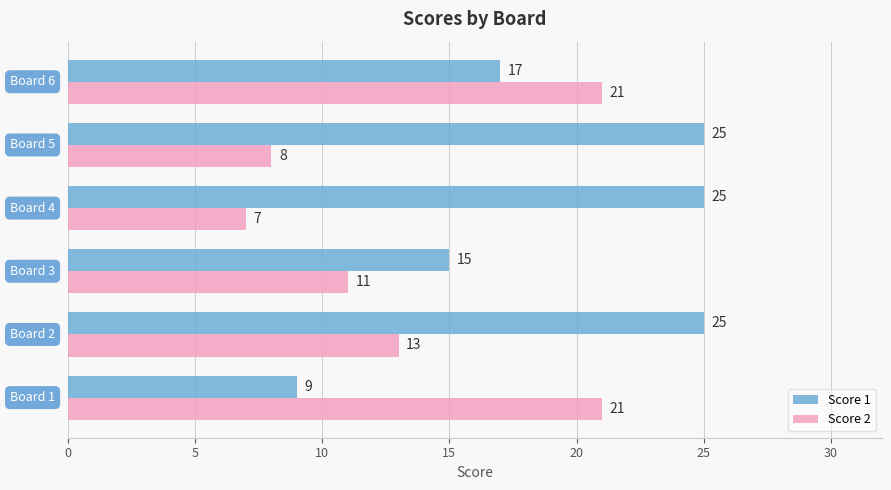

What is the minimum value shown in the chart?

7